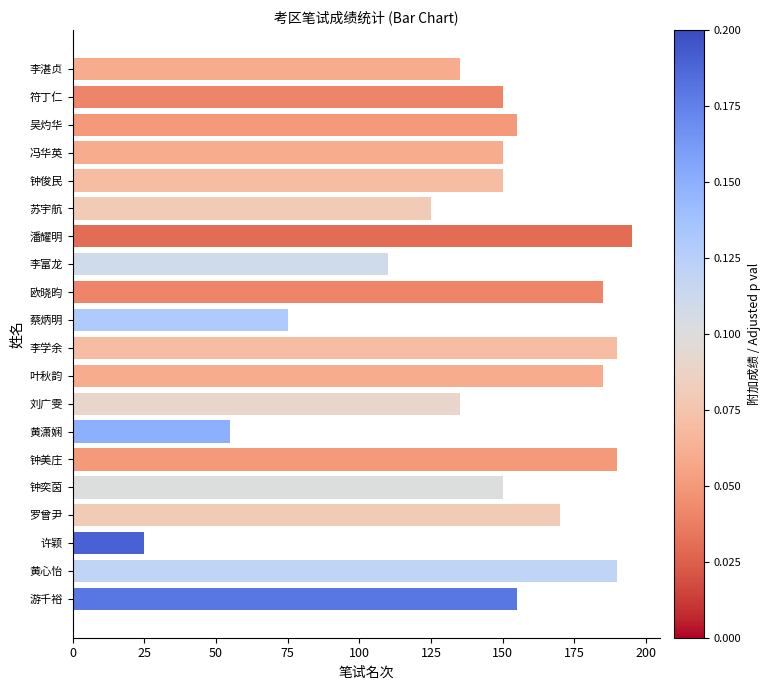

The chart shows a value of 135 at 刘广雯. True or false?

True